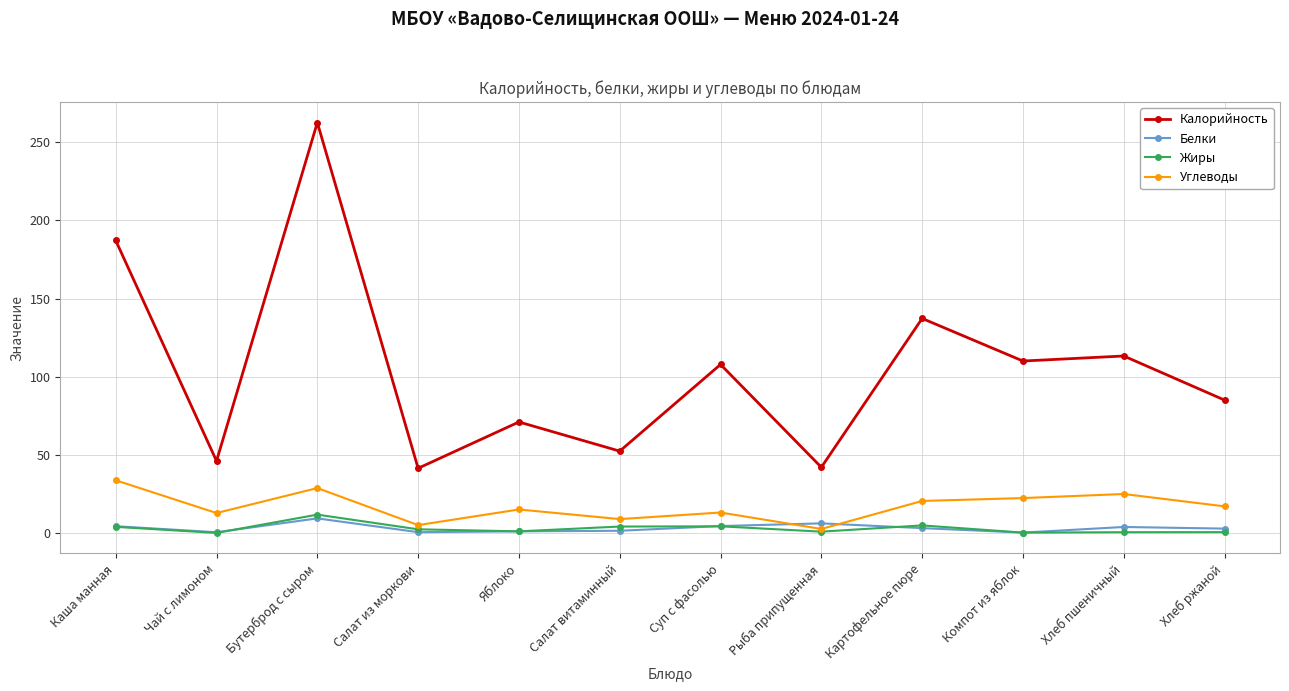

True or false: Углеводы has more than 2 interior local peaks.

True